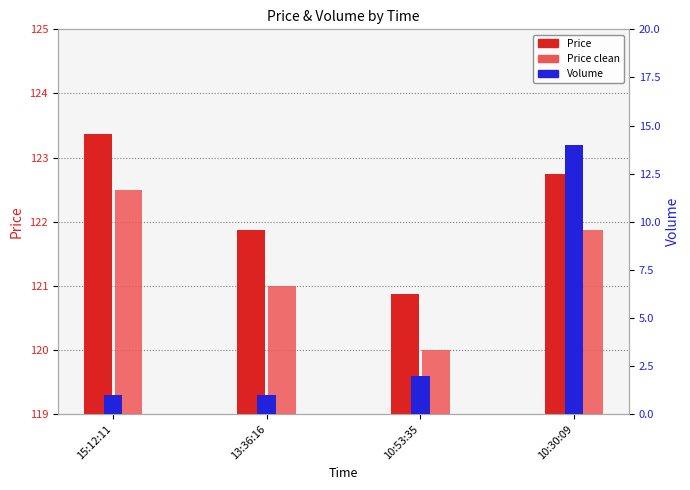

At which label is Price clean closest to 121?

13:36:16